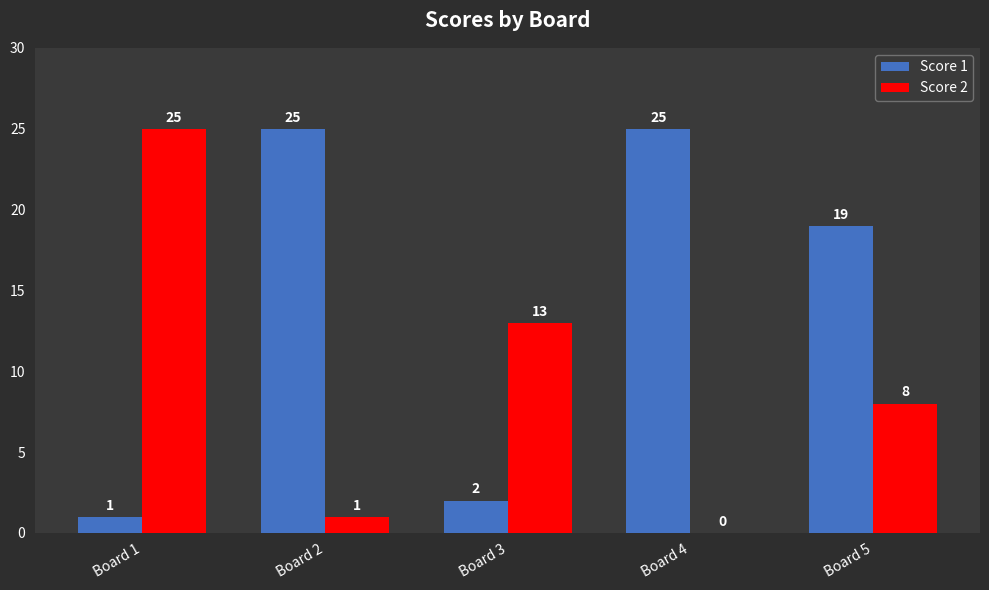

Reading right to left, extract all data points from this chart.

Score 1: Board 5=19	Board 4=25	Board 3=2	Board 2=25	Board 1=1
Score 2: Board 5=8	Board 4=0	Board 3=13	Board 2=1	Board 1=25